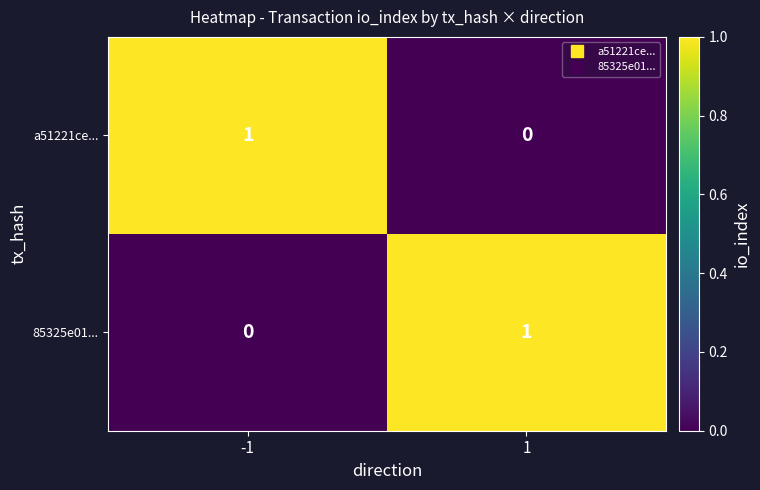

The a51221ce... series shows 1 at -1. True or false?

True